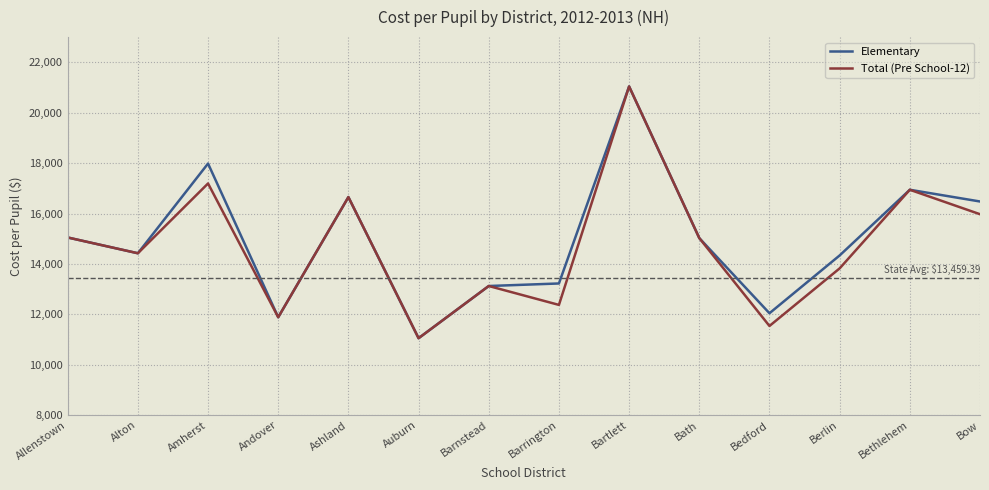

At which category is the sum across all series the highest?

Bartlett